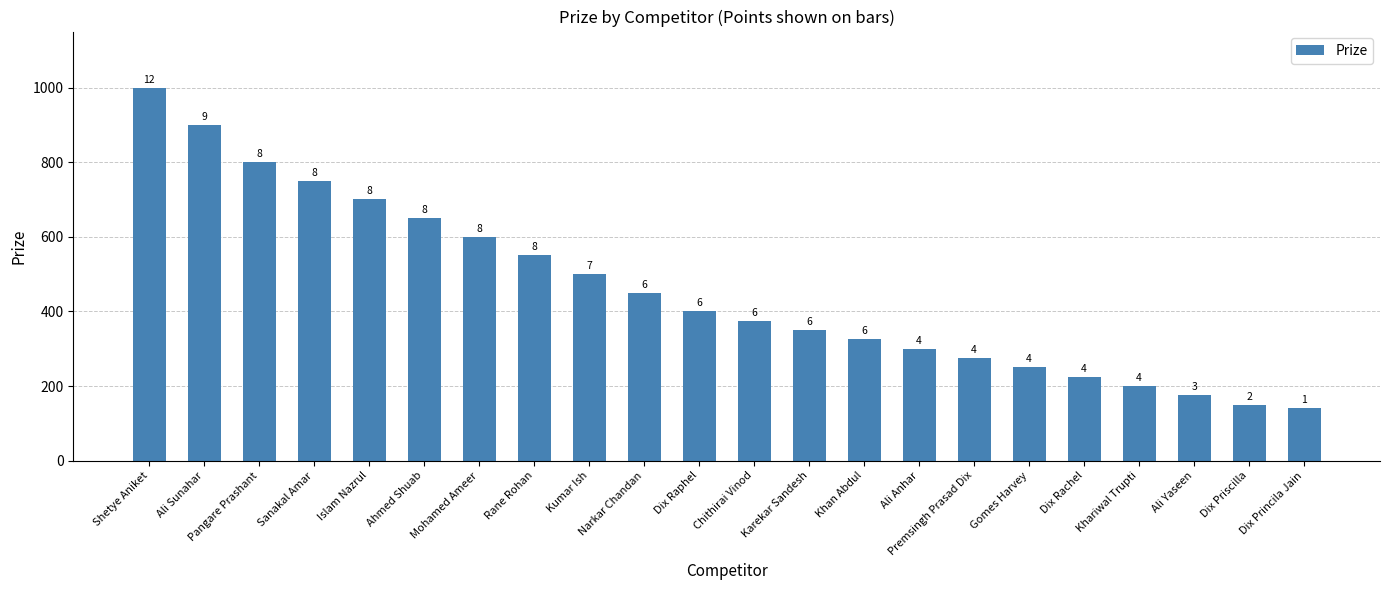

Reading left to right, transcribe all the data shown in this chart.

1000	900	800	750	700	650	600	550	500	450	400	375	350	325	300	275	250	225	200	175	150	140